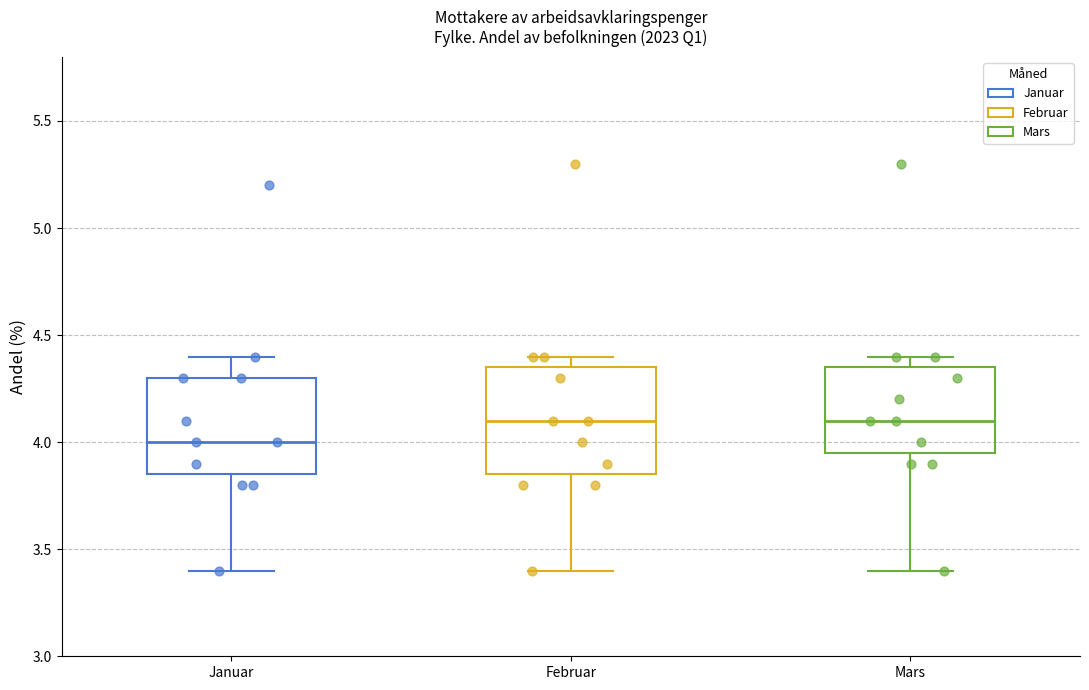

Which box's median line is the lowest?

Januar